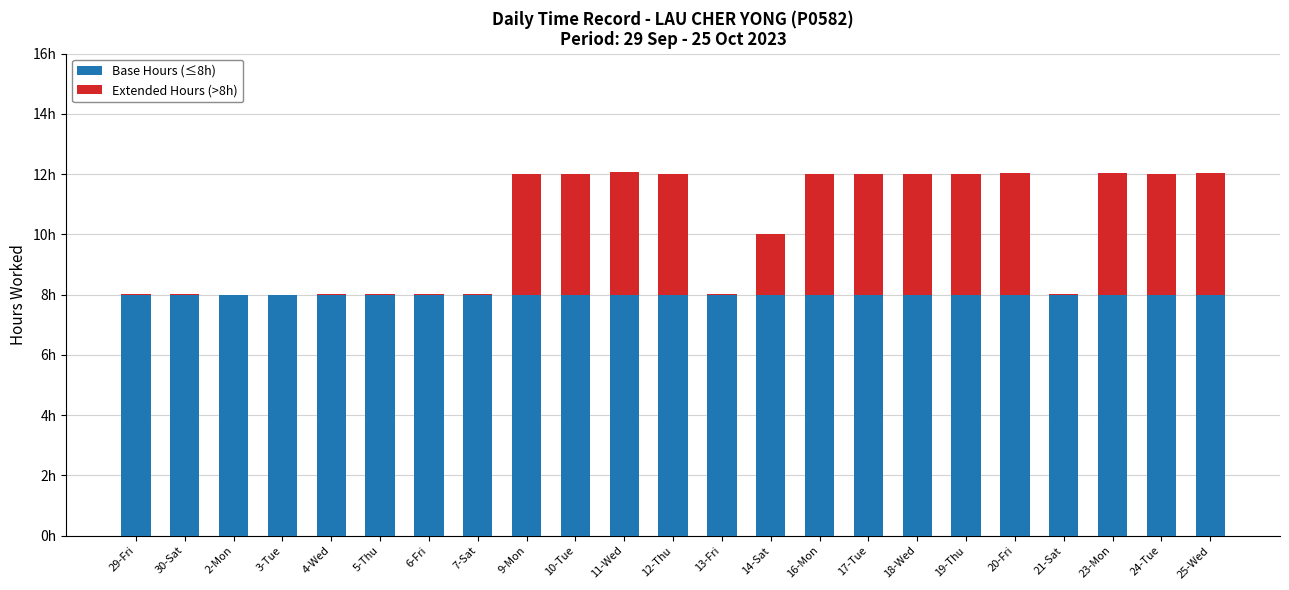

At which category is the sum across all series the highest?

11-Wed